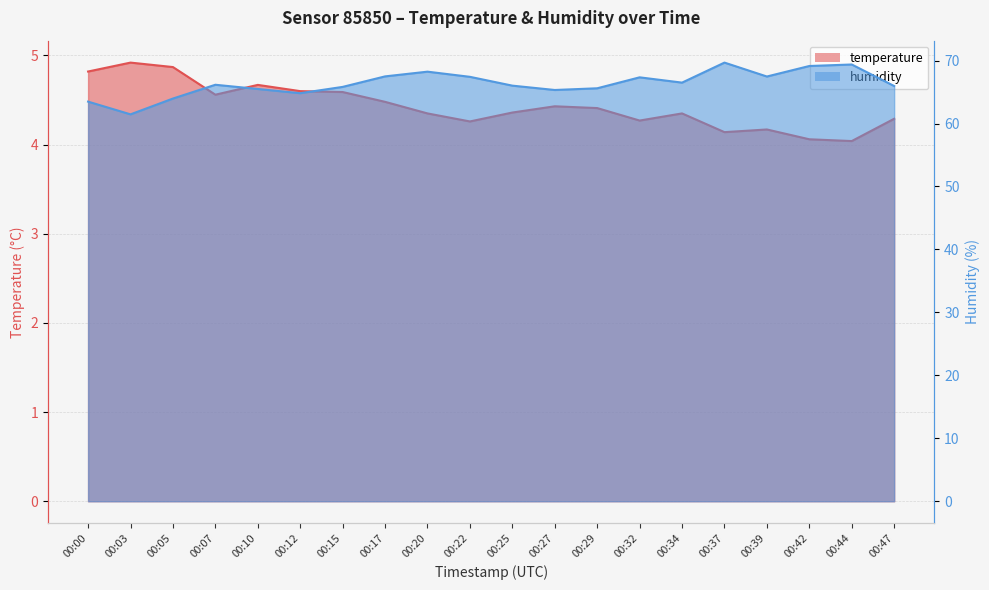

True or false: temperature has more than 2 interior local peaks.

True